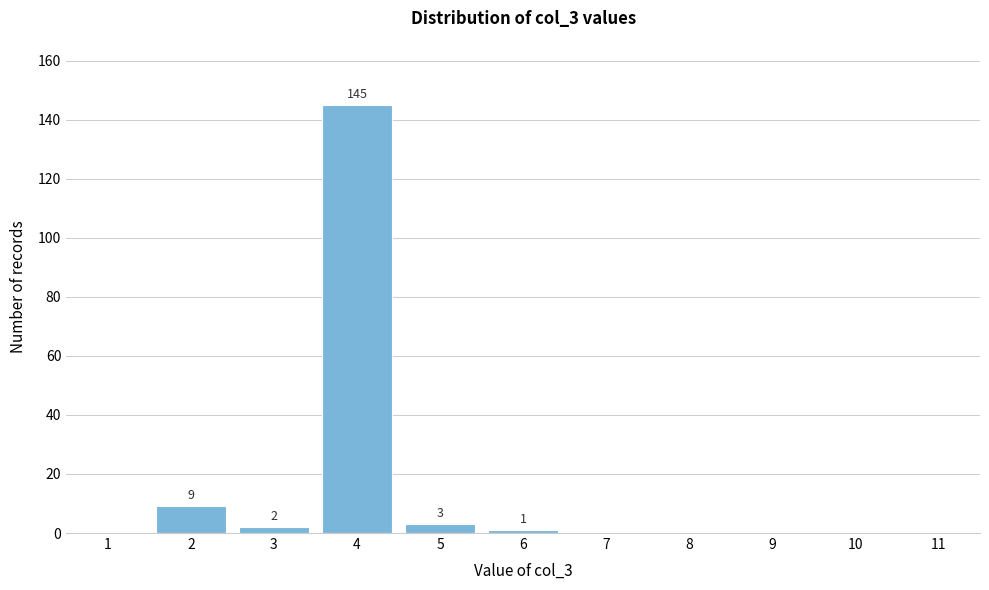

Over which range of the x-axis is the bar tallest?

3.5 to 4.5